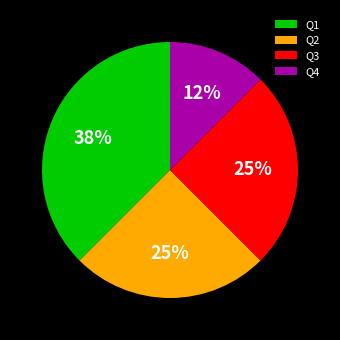

Is it true that Q3 is 30% of the pie?

False